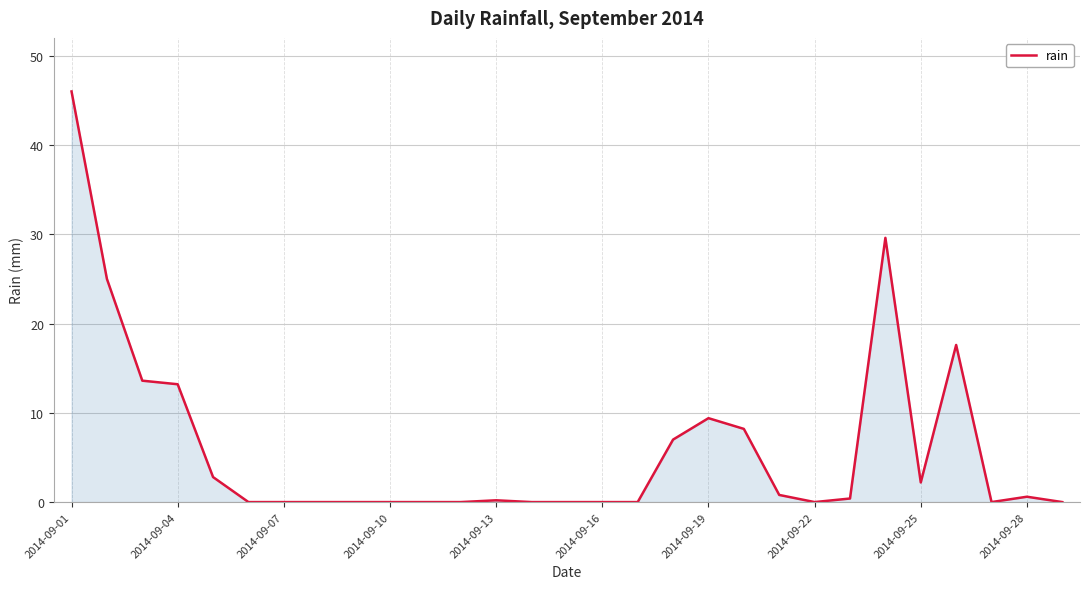

What is the greatest value displayed?

46.0